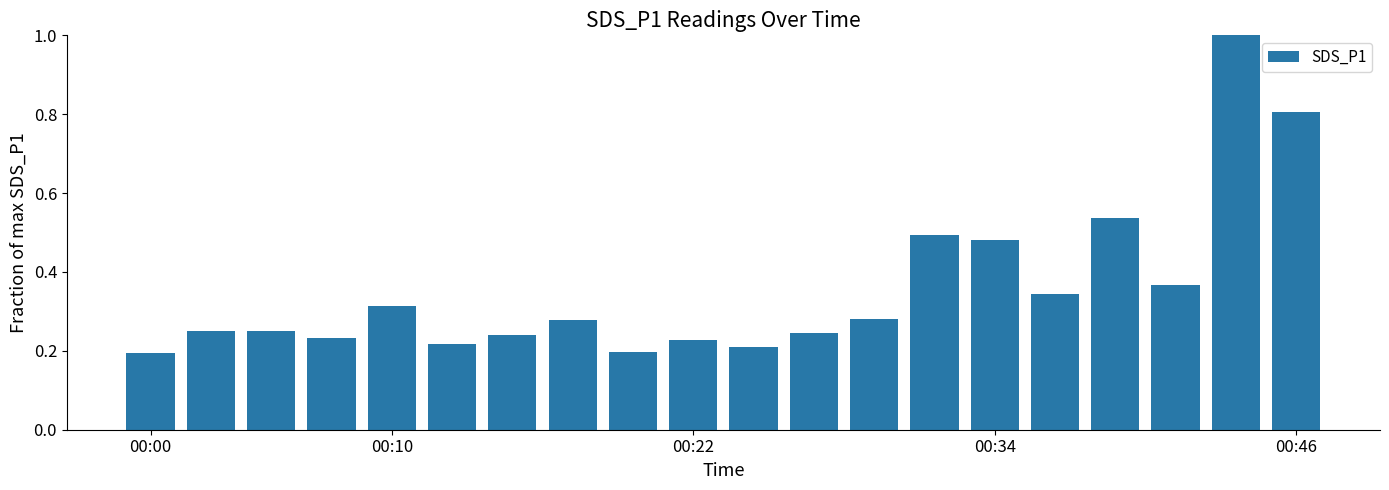

What is the difference between the maximum and minimum values?

0.8